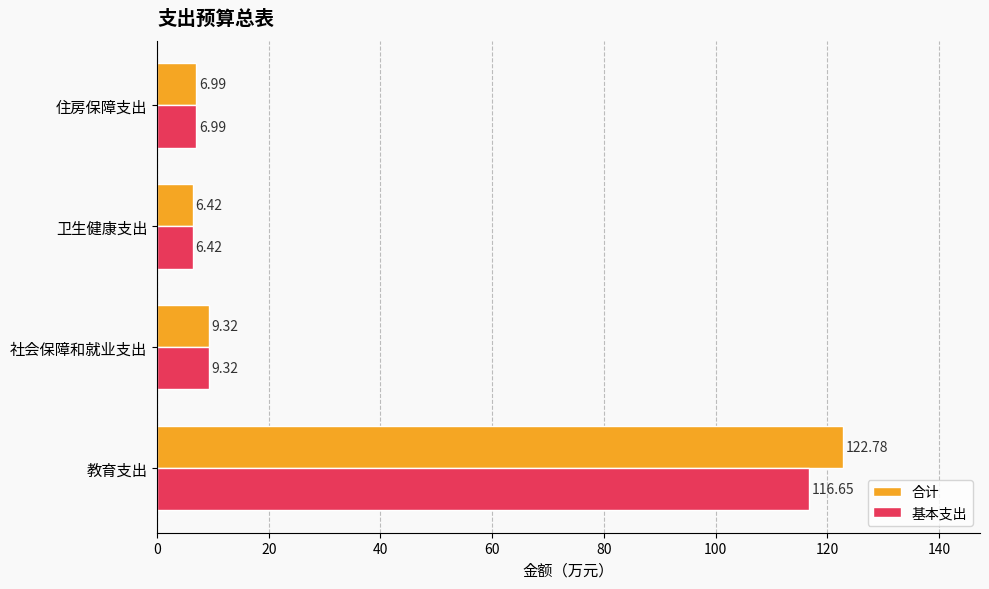

What is the sum of all 合计 values?

145.5